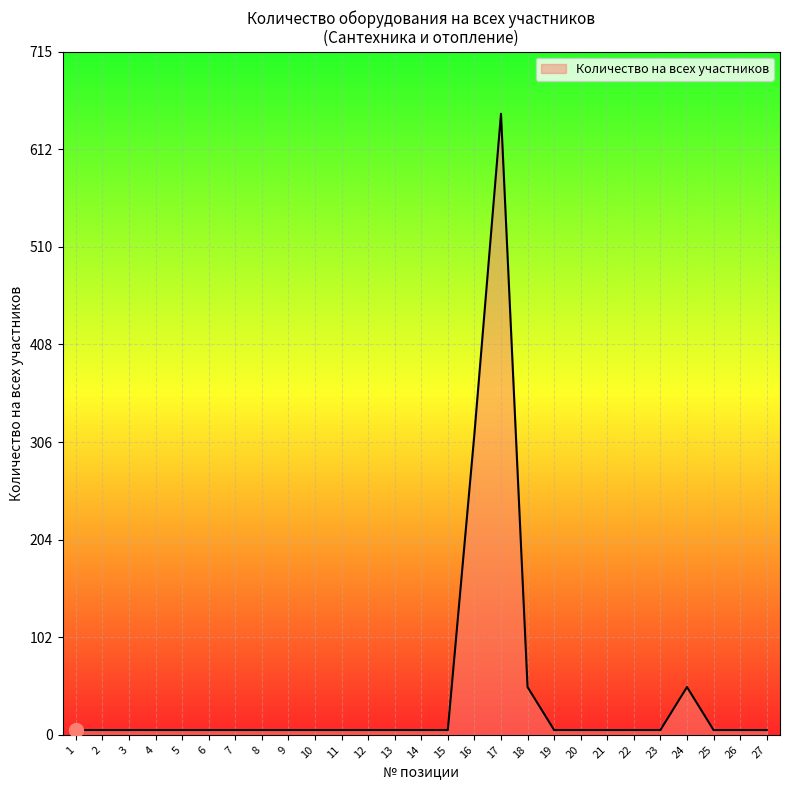

Is it true that the value at 16 is 315?

True